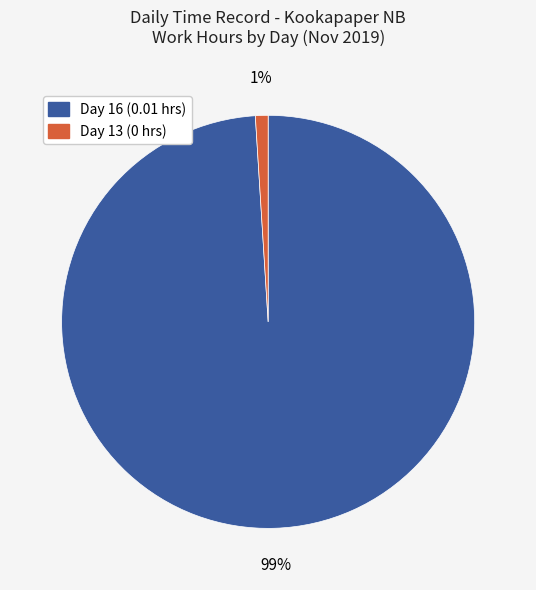

To the nearest percent, what is the difference between the largest and smallest slice percentages?

98%